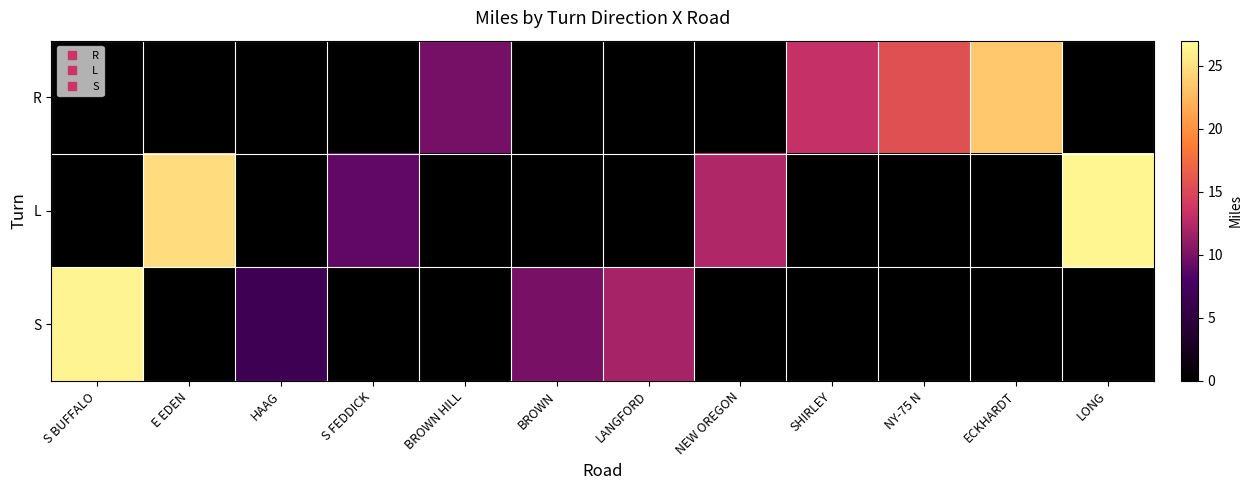

List the series in order of their overall mean, highest first.

L, R, S